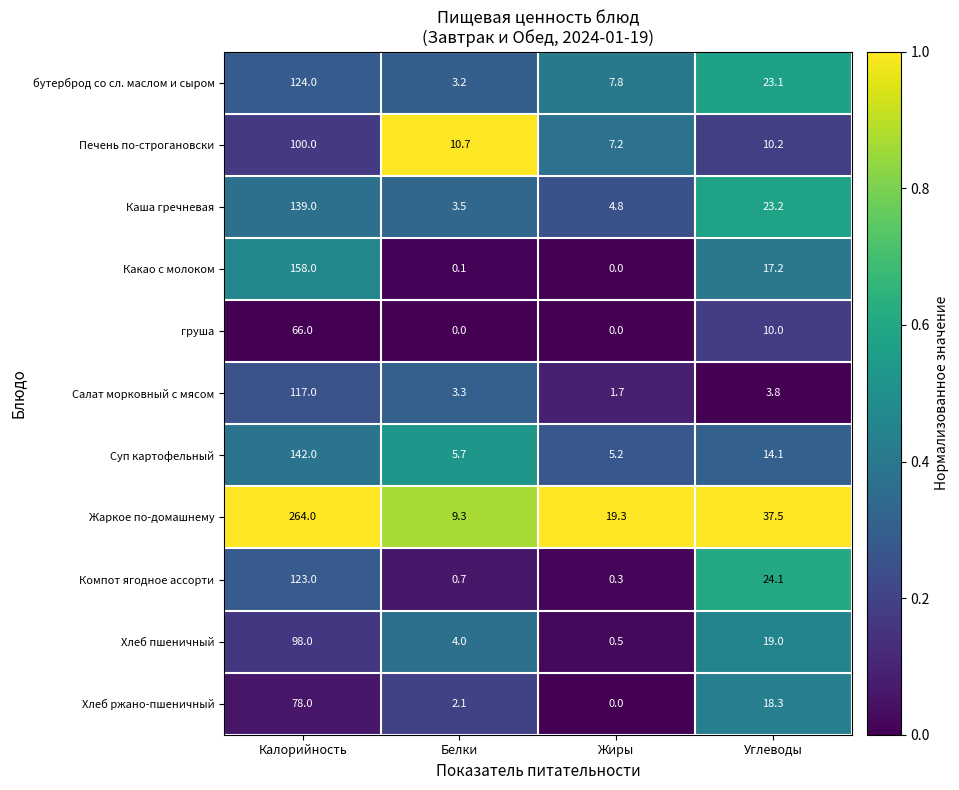

Which category has the lowest value in the Суп картофельный series?

Жиры